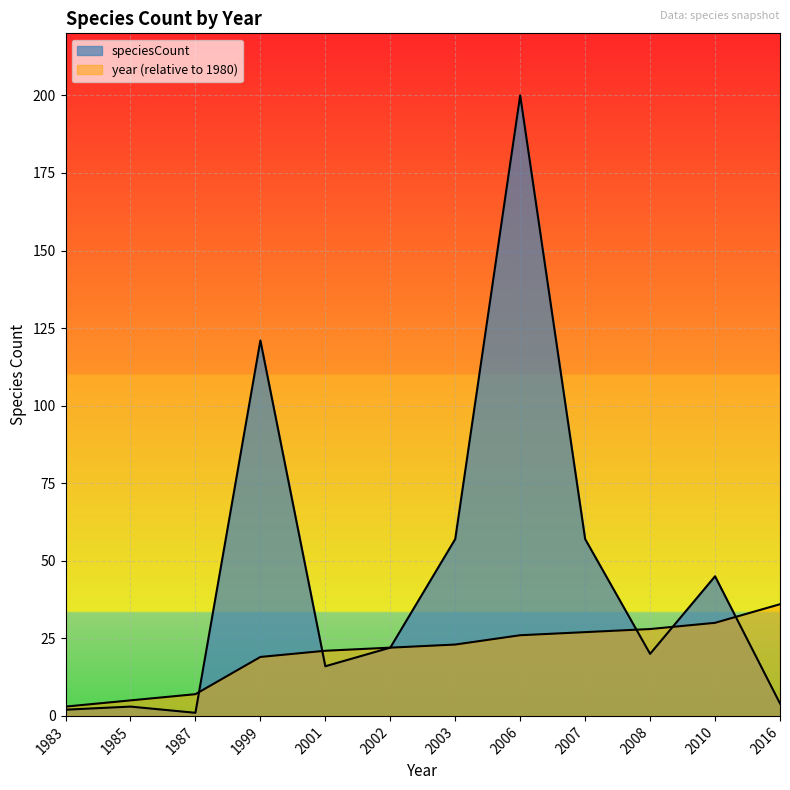

What are all the series names shown in the legend?

speciesCount, year